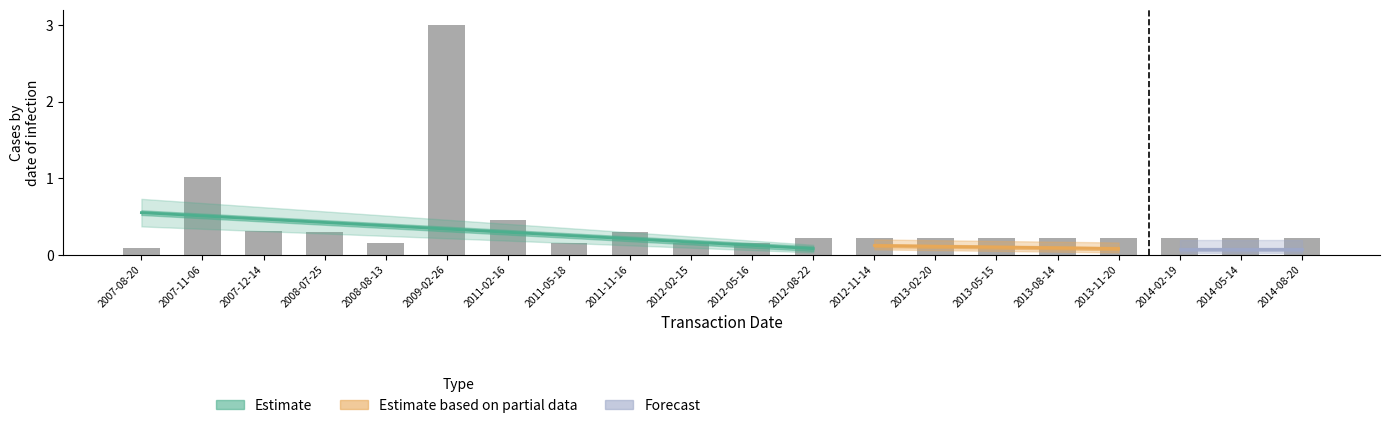

Does the chart contain stacked bars?

No